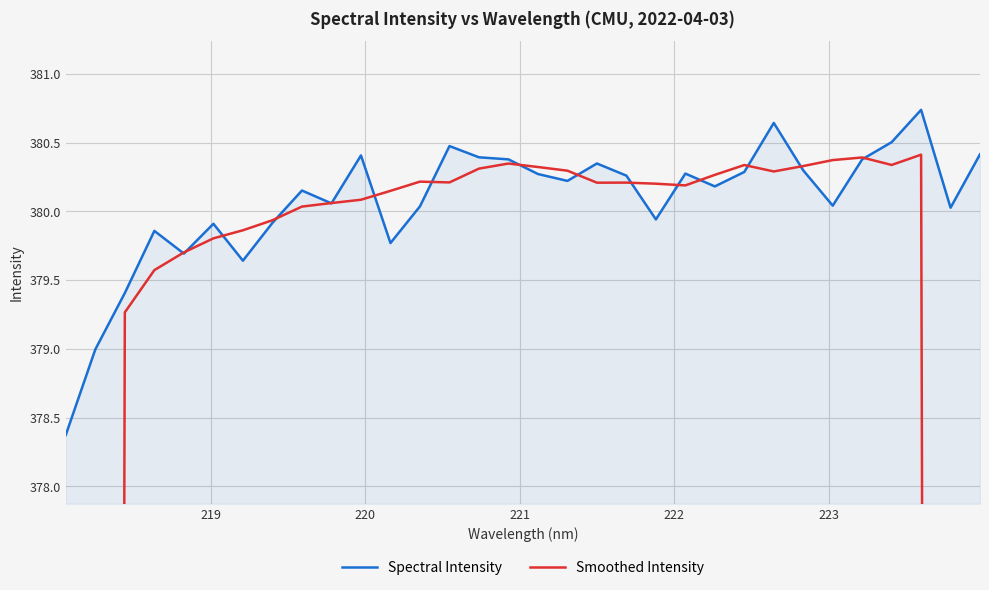

What is the minimum value for Spectral Intensity?

378.4